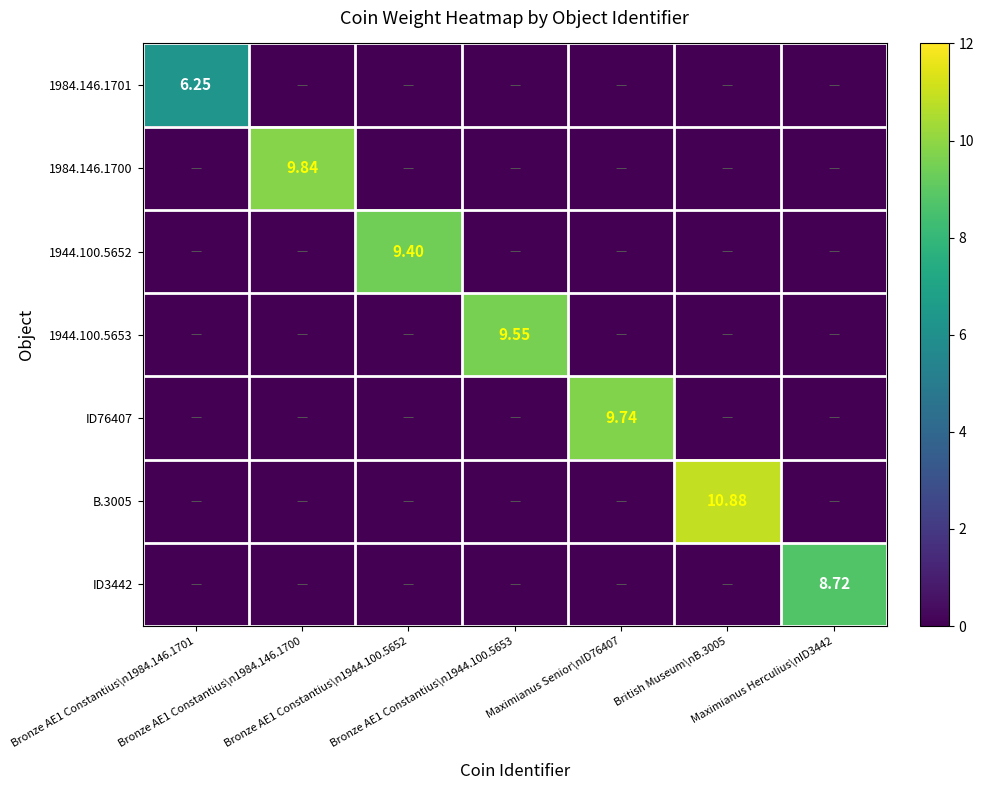

What is the difference between the highest and lowest values at Bronze AE1 Constantius\n1984.146.1701?

6.2